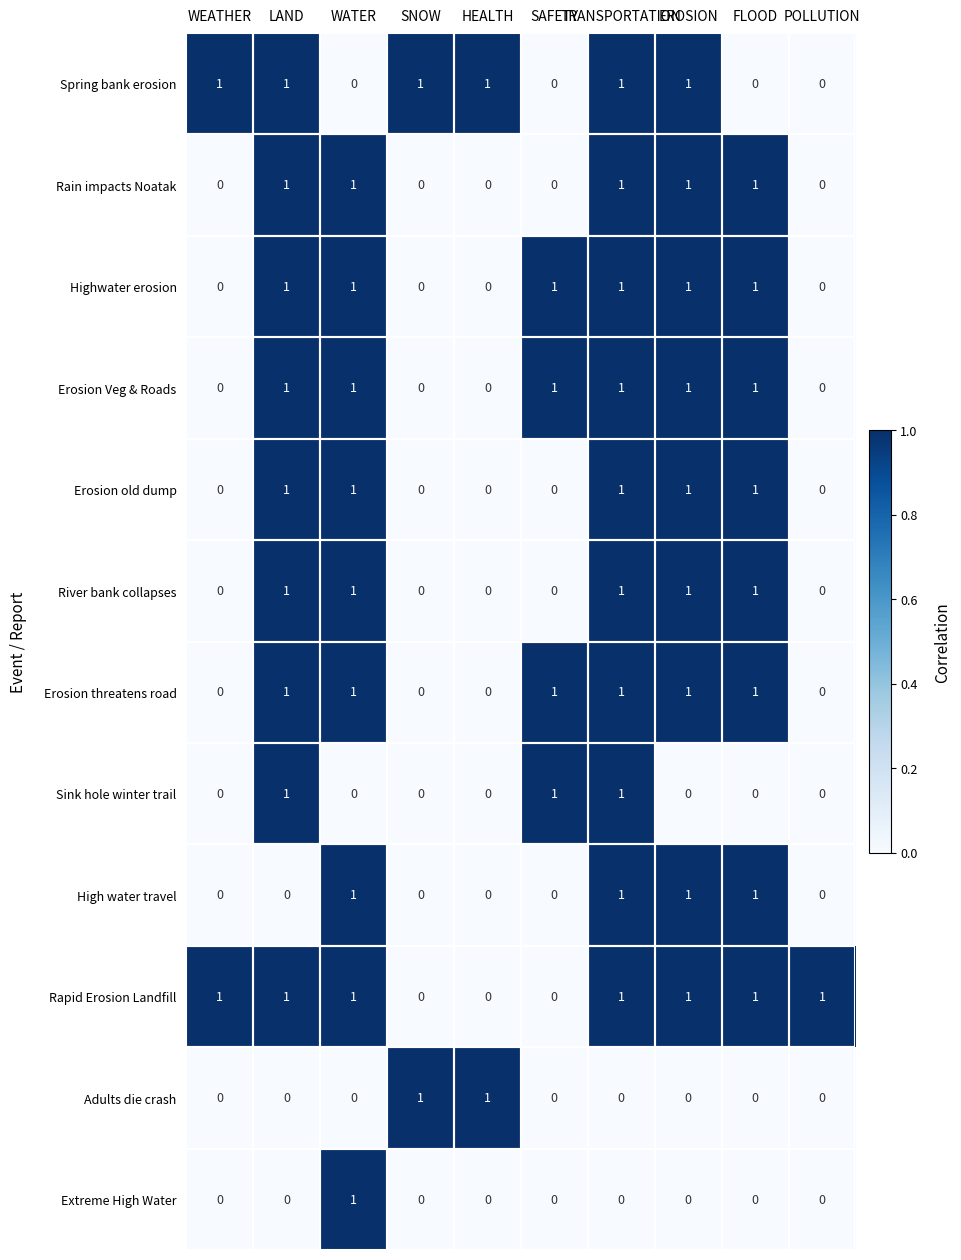

What is the sum of all Spring bank erosion values?

6